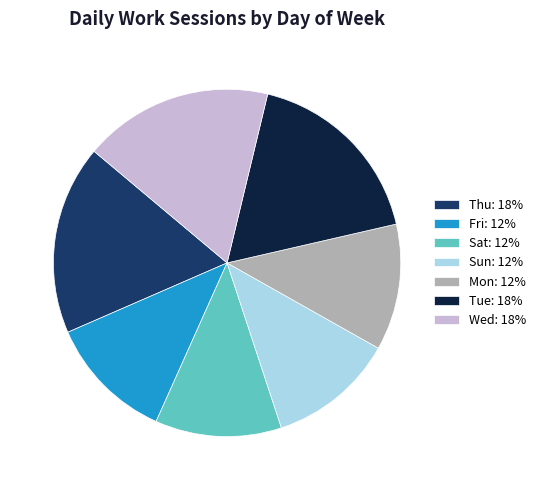

True or false: Sat: 12% accounts for 1% of the total.

False